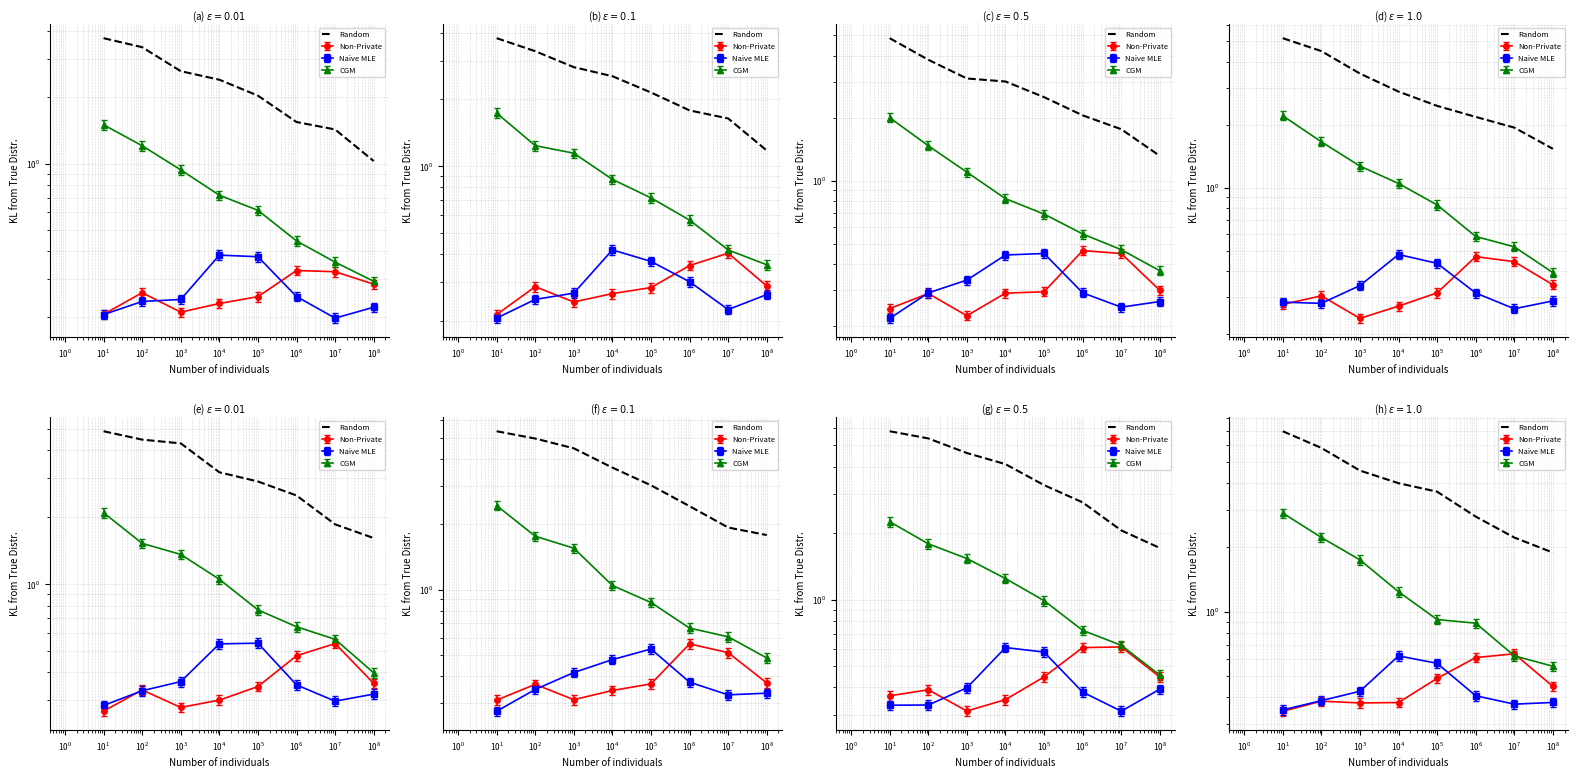

What is the sum of the values at $\mathdefault{10^{3}}$ and $\mathdefault{10^{0}}$?

7.3